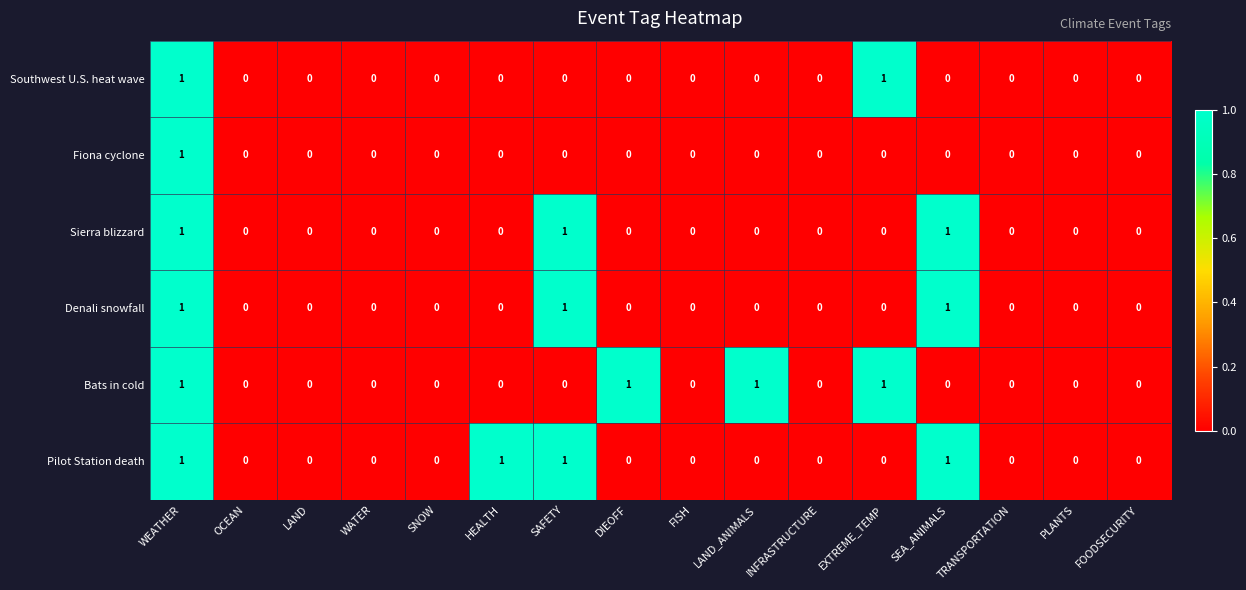

How many Sierra blizzard values are between 0 and 1?

16